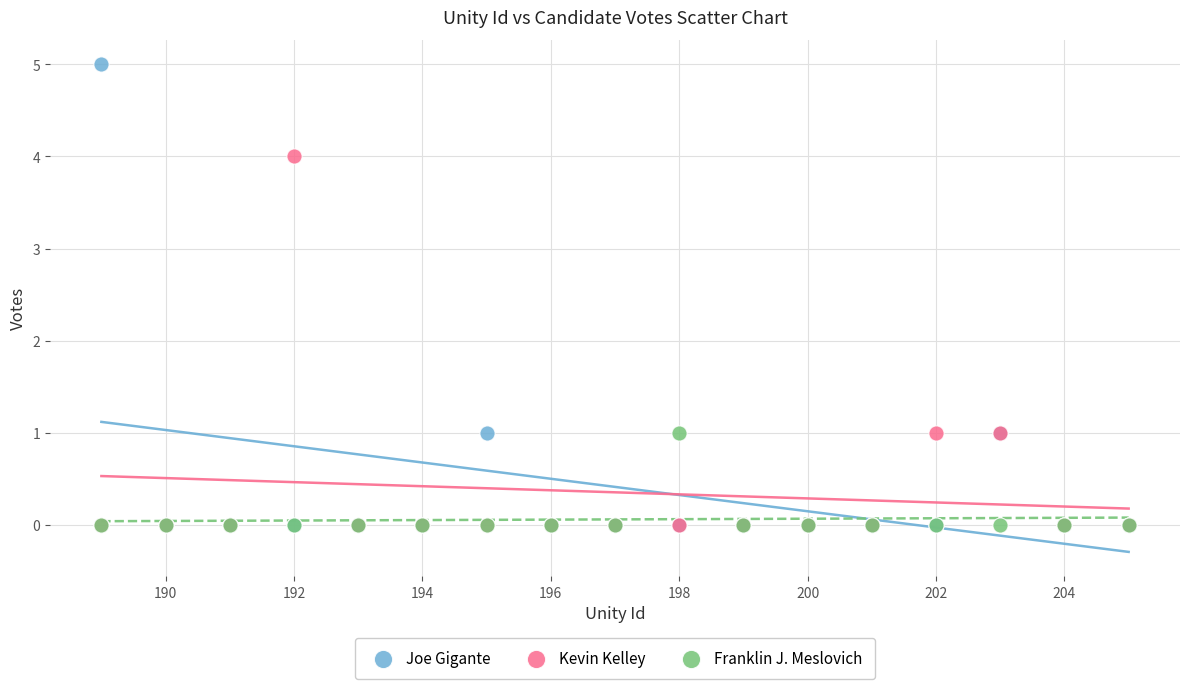

Which series contains the highest Y value?

Joe Gigante